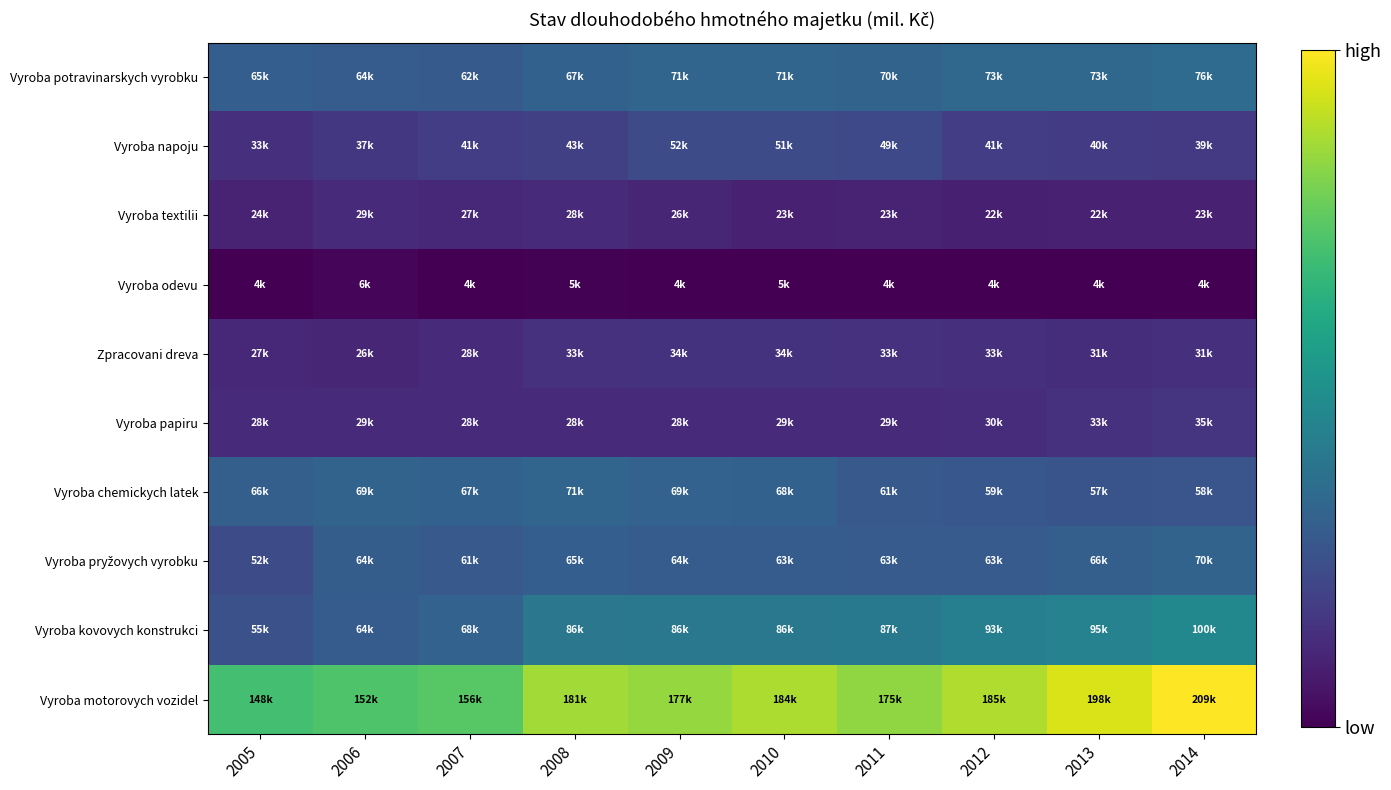

At 2014, list the series in order from largest to smallest.

Vyroba motorovych vozidel, Vyroba kovovych konstrukci, Vyroba potravinarskych vyrobku, Vyroba pryžovych vyrobku, Vyroba chemickych latek, Vyroba napoju, Vyroba papiru, Zpracovani dreva, Vyroba textilii, Vyroba odevu